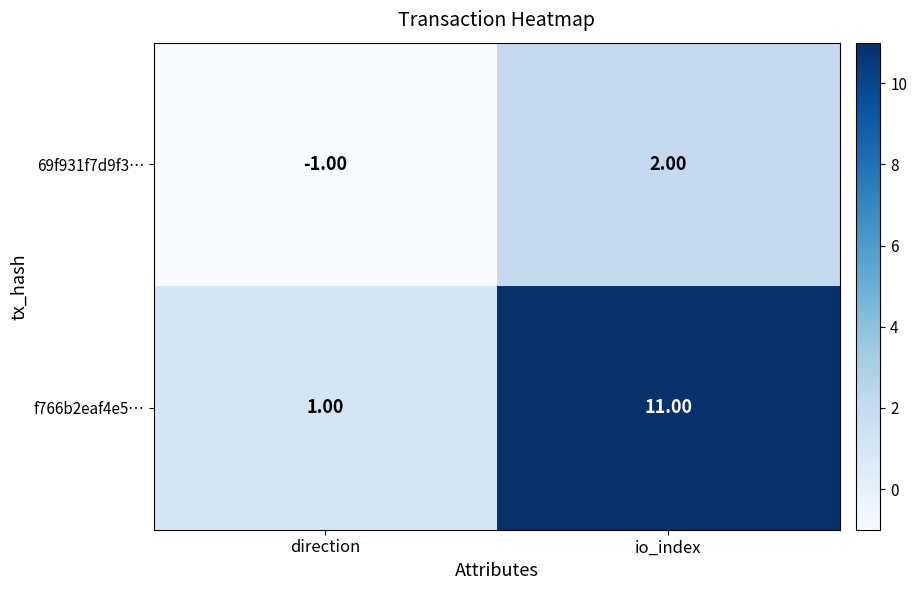

What is the difference between the maximum and minimum values in the 69f931f7d9f3… series?

3